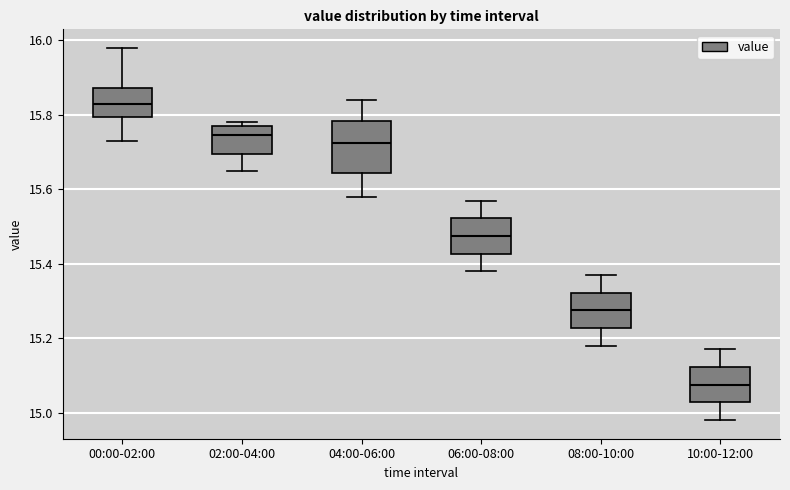

Which box's median line is the highest?

00:00-02:00